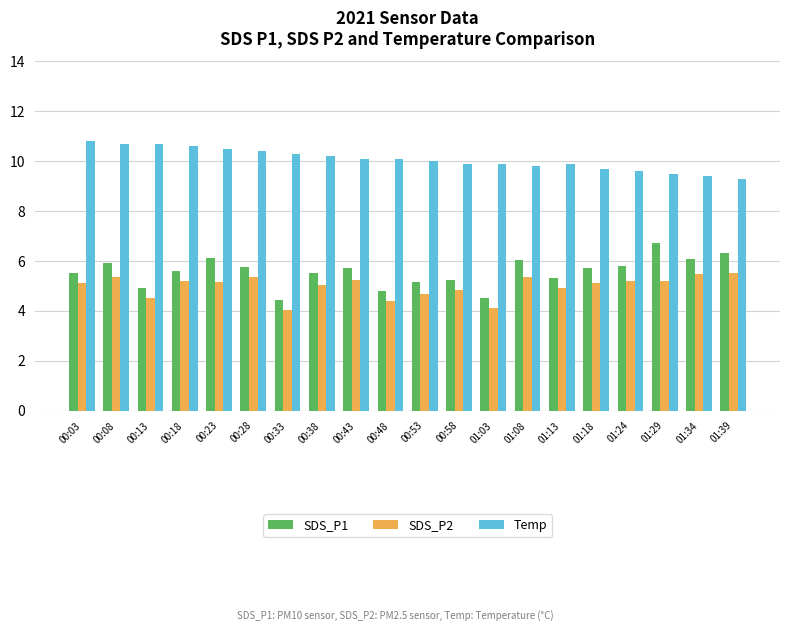

What is the sum of the SDS_P1 values at 00:48 and 00:53?

10.0